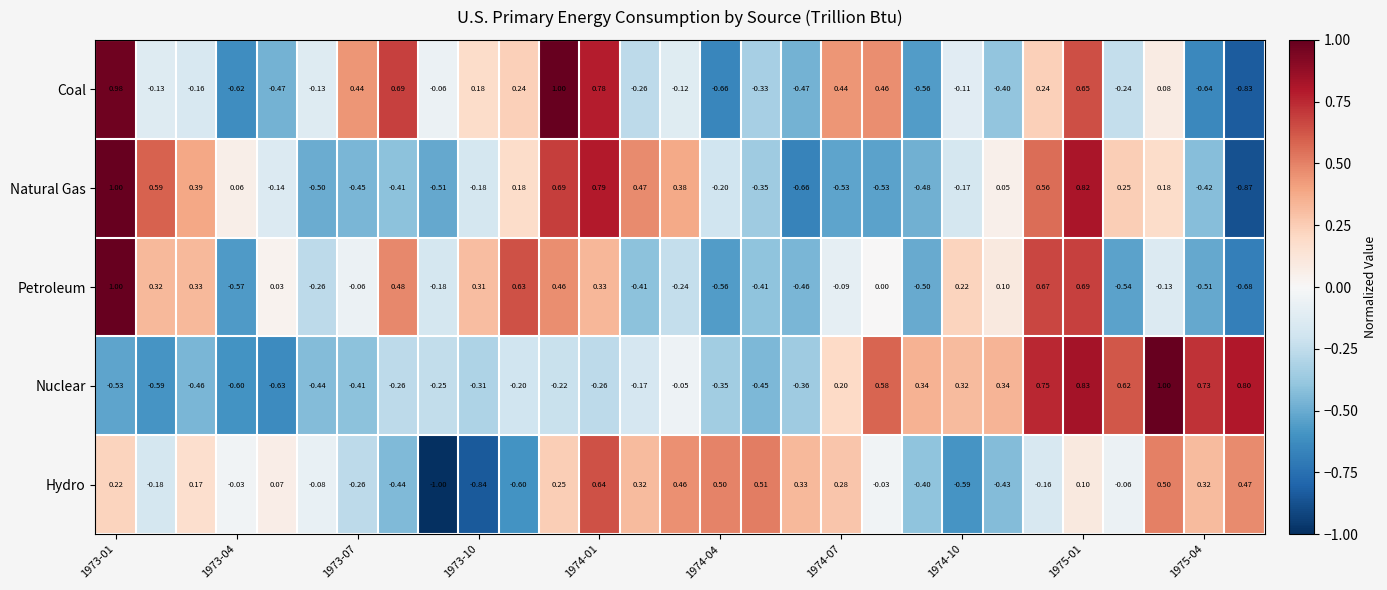

Which series has the widest spread of values?

Natural Gas